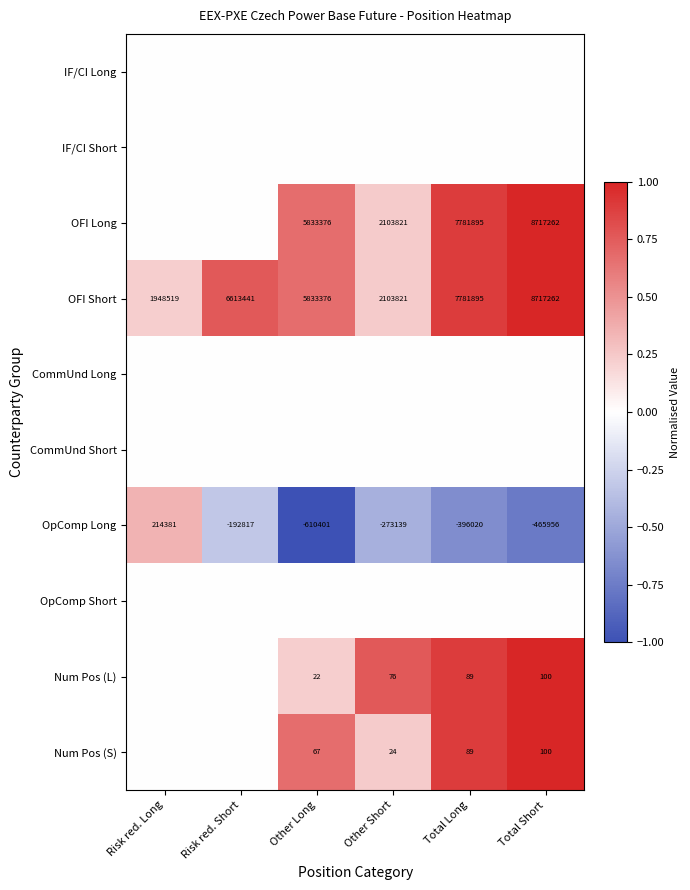

What is the sum of the OFI Long values at Total Short and Other Long?

14550638